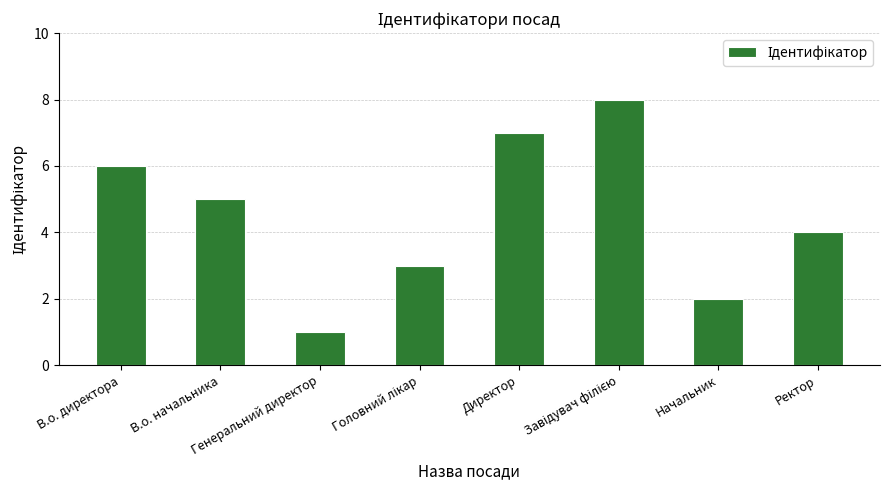

What is the greatest value displayed?

8